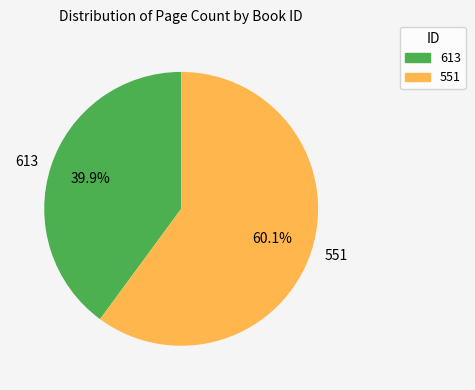

True or false: 551 accounts for 60% of the total.

True